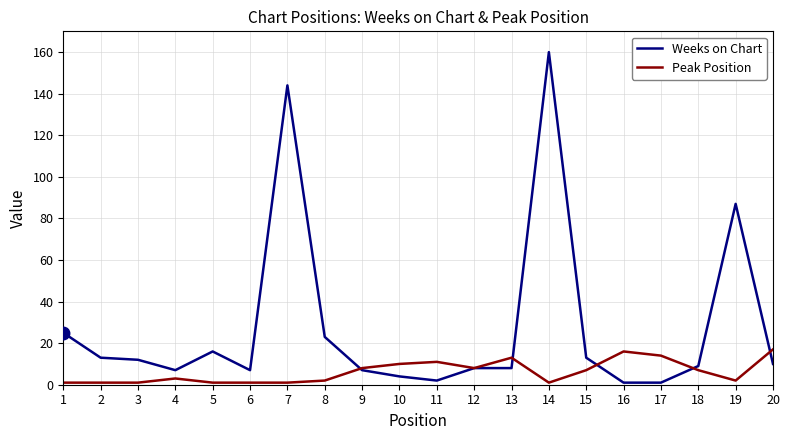

Rank the series by their maximum value, from highest to lowest.

Weeks on Chart, Peak Position